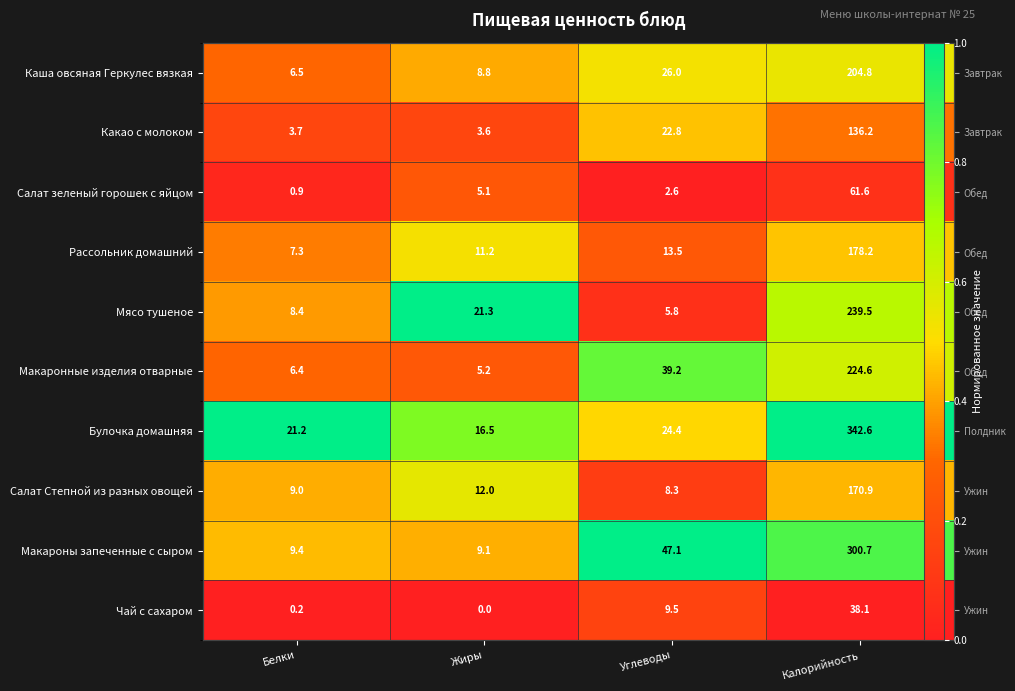

True or false: Каша овсяная Геркулес вязкая has a value of 0.1 at Белки.

False